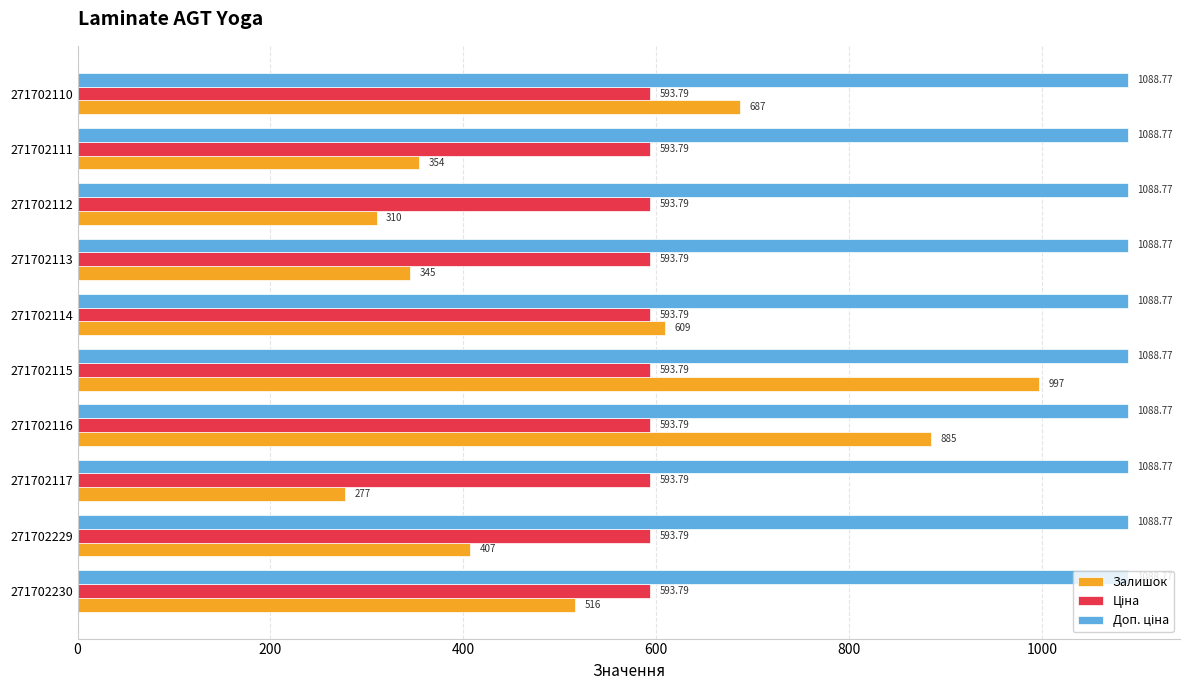

At how many categories does at least one series exceed 943?

10